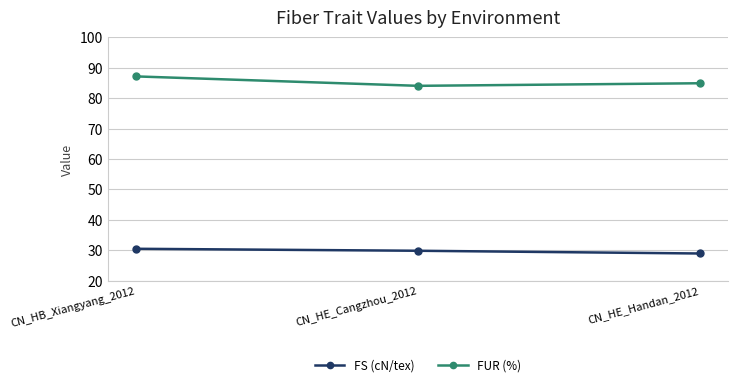

Rank the categories by FUR (%) value from highest to lowest.

CN_HB_Xiangyang_2012, CN_HE_Handan_2012, CN_HE_Cangzhou_2012